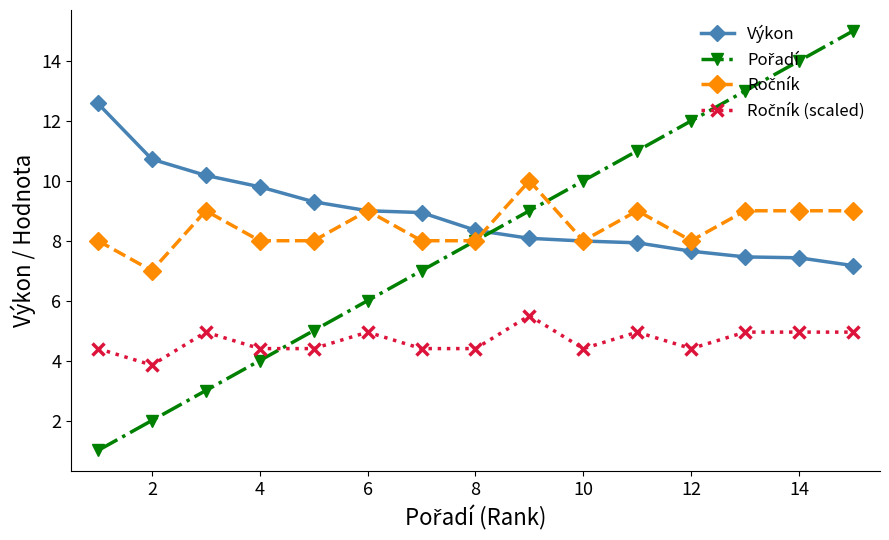

What is the maximum value shown in the chart?

15.0